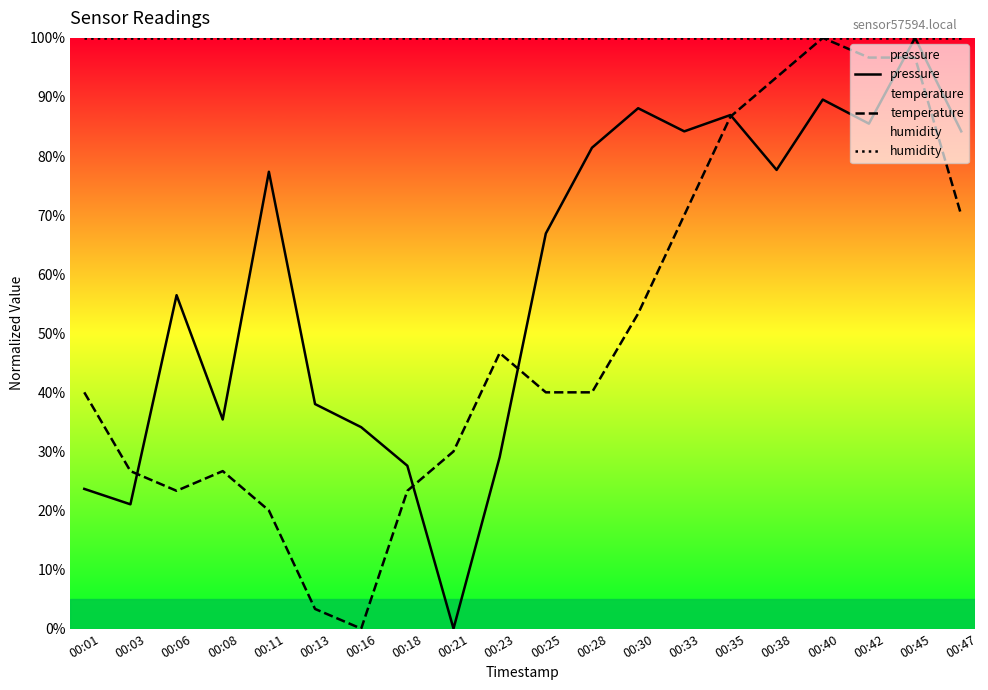

Reading left to right, list all the values displayed in this chart.

pressure: 23.7	21.0	56.4	35.4	77.3	38.0	34.1	27.6	0.0	29.0	66.9	81.4	88.1	84.2	86.9	77.7	89.6	85.5	100.0	84.2
temperature: 40.0	26.7	23.3	26.7	20.0	3.3	0.0	23.3	30.0	46.7	40.0	40.0	53.3	70.0	86.7	93.3	100.0	96.7	96.7	70.0
humidity: 100.0	100.0	100.0	100.0	100.0	100.0	100.0	100.0	100.0	100.0	100.0	100.0	100.0	100.0	100.0	100.0	100.0	100.0	100.0	100.0